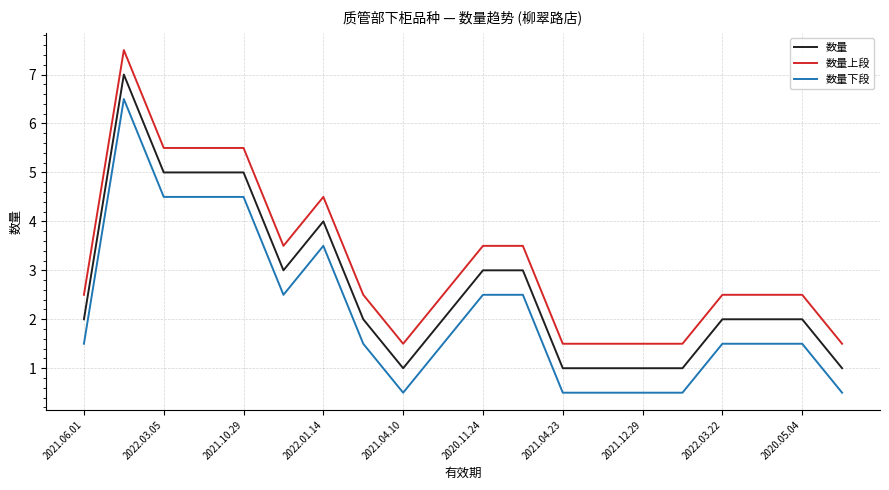

Reading left to right, transcribe all the data shown in this chart.

数量: 2.0	7.0	5.0	5.0	5.0	3.0	4.0	2.0	1.0	2.0	3.0	3.0	1.0	1.0	1.0	1.0	2.0	2.0	2.0	1.0
数量上段: 2.5	7.5	5.5	5.5	5.5	3.5	4.5	2.5	1.5	2.5	3.5	3.5	1.5	1.5	1.5	1.5	2.5	2.5	2.5	1.5
数量下段: 1.5	6.5	4.5	4.5	4.5	2.5	3.5	1.5	0.5	1.5	2.5	2.5	0.5	0.5	0.5	0.5	1.5	1.5	1.5	0.5